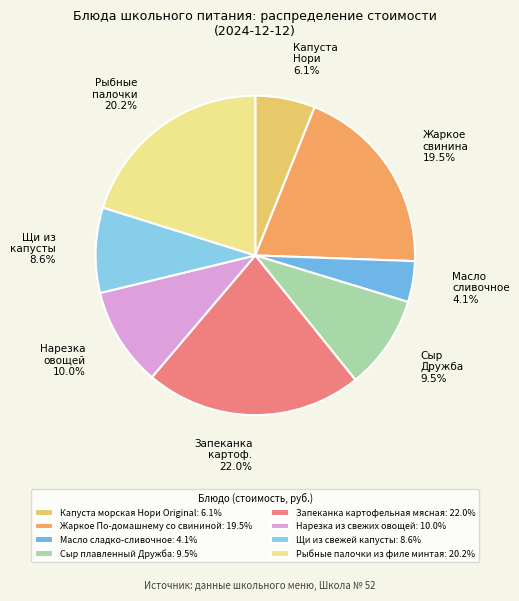

Does Жаркое По-домашнему со свининой account for over 50% of the chart?

No